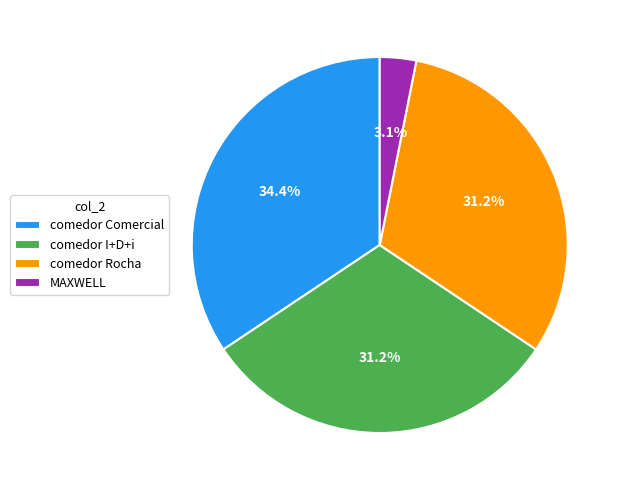

How many segments does this pie chart have?

4